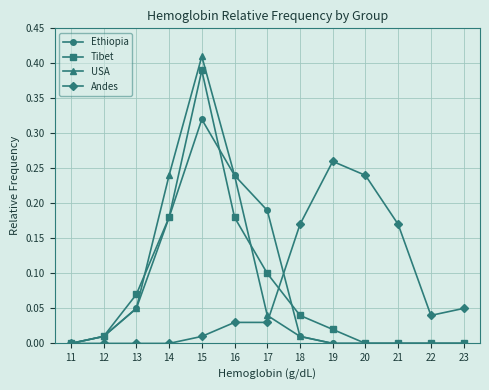

At which category is the sum across all series the highest?

15